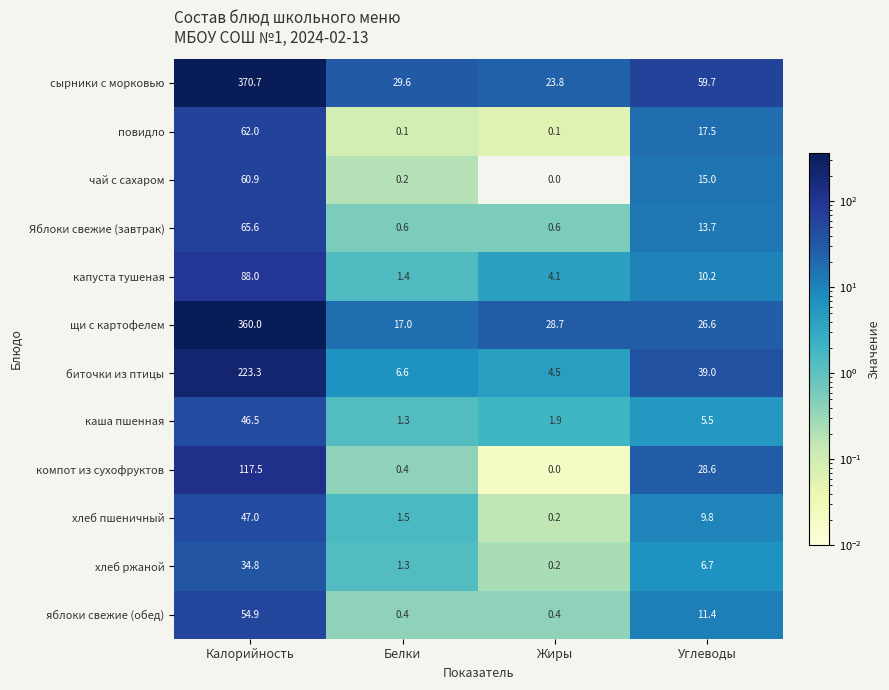

At how many categories does at least one series exceed 57?

2